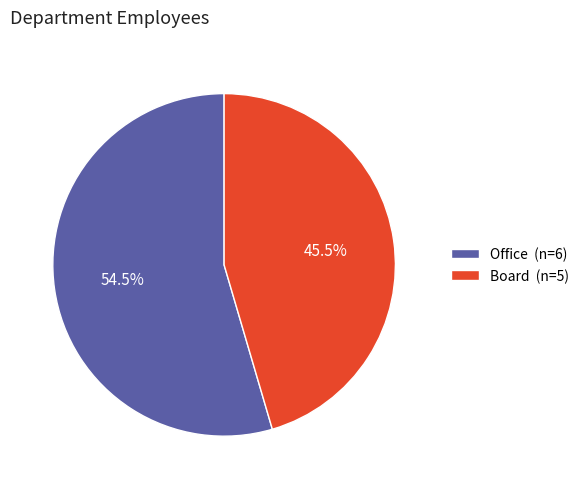

Combined, do Office and Board account for over 50%?

Yes